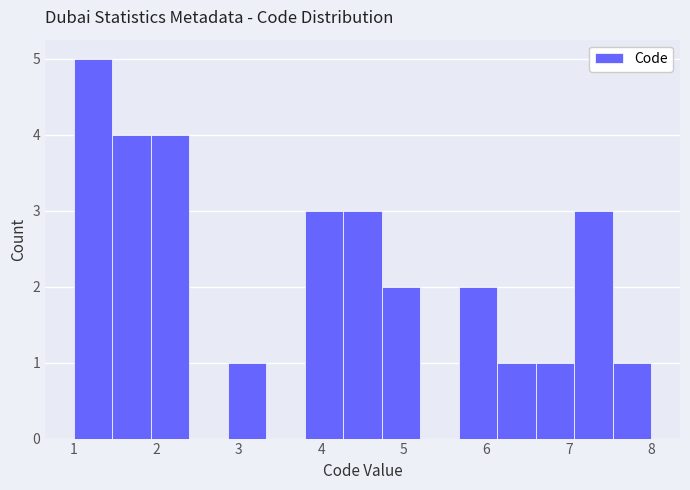

Reading left to right, transcribe this chart: for each bar, give the range it covers on the x-axis and its height. Neither the bar edges nor the heights are printed on the chart, so give them approximately, as read against the axes.

1.0 to 1.5: 5
1.5 to 1.9: 4
1.9 to 2.4: 4
2.4 to 2.9: 0
2.9 to 3.3: 1
3.3 to 3.8: 0
3.8 to 4.3: 3
4.3 to 4.7: 3
4.7 to 5.2: 2
5.2 to 5.7: 0
5.7 to 6.1: 2
6.1 to 6.6: 1
6.6 to 7.1: 1
7.1 to 7.5: 3
7.5 to 8.0: 1